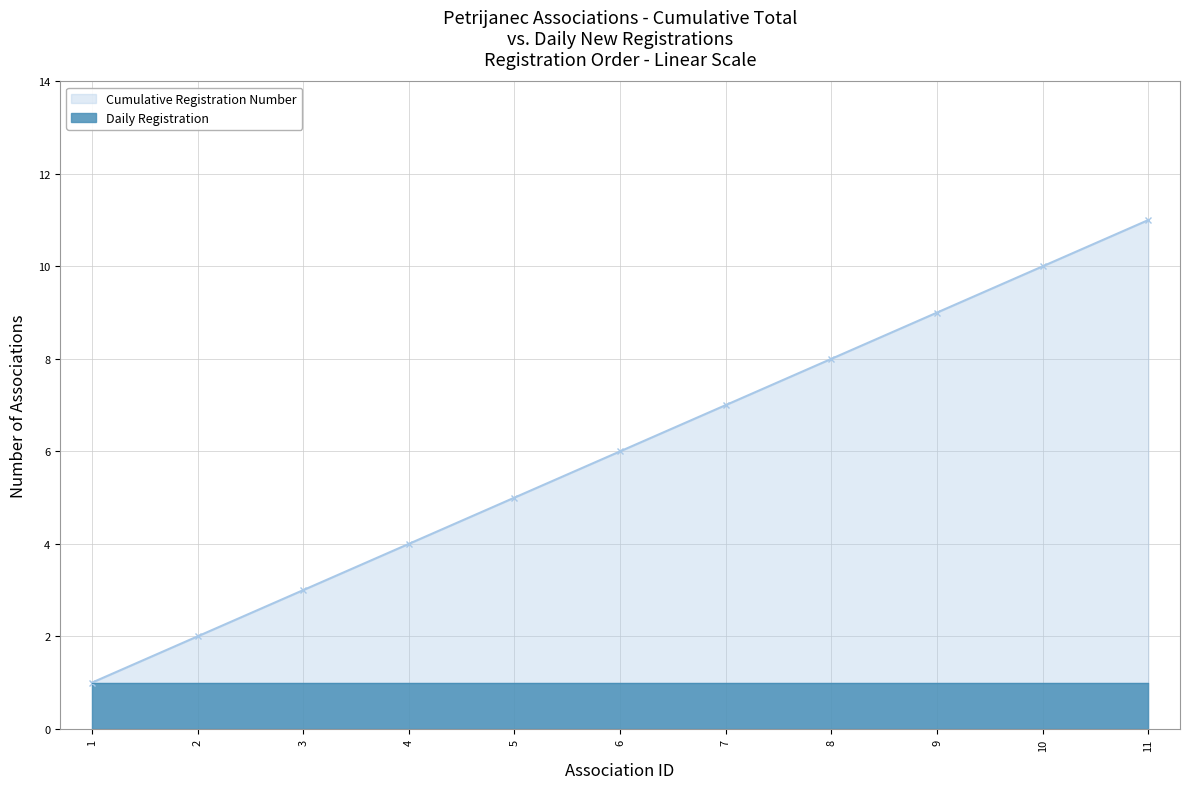

Count the number of values greater than 6.

5